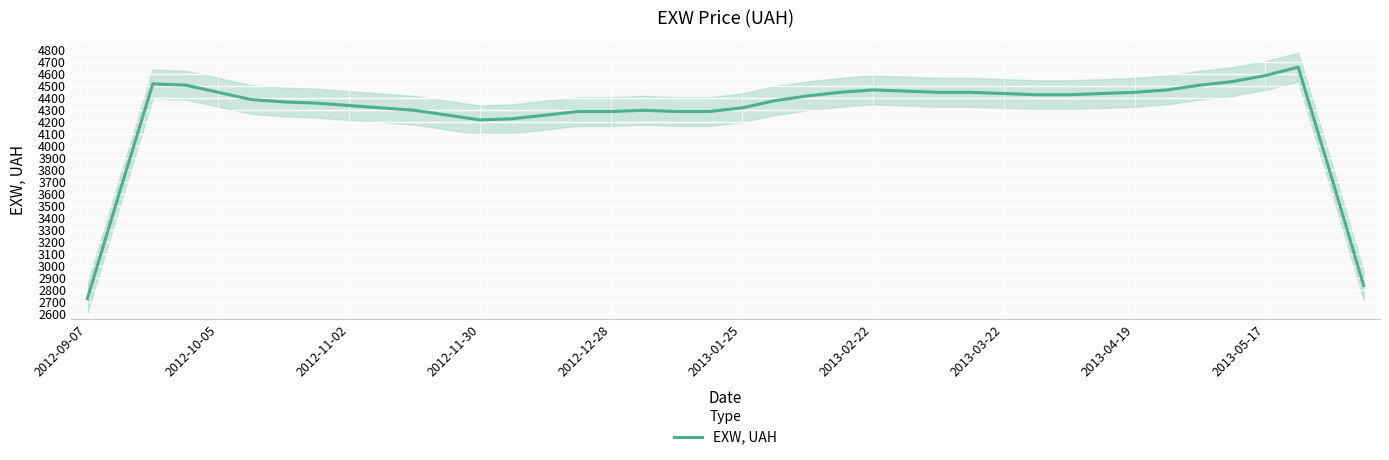

What is the average value?

4283